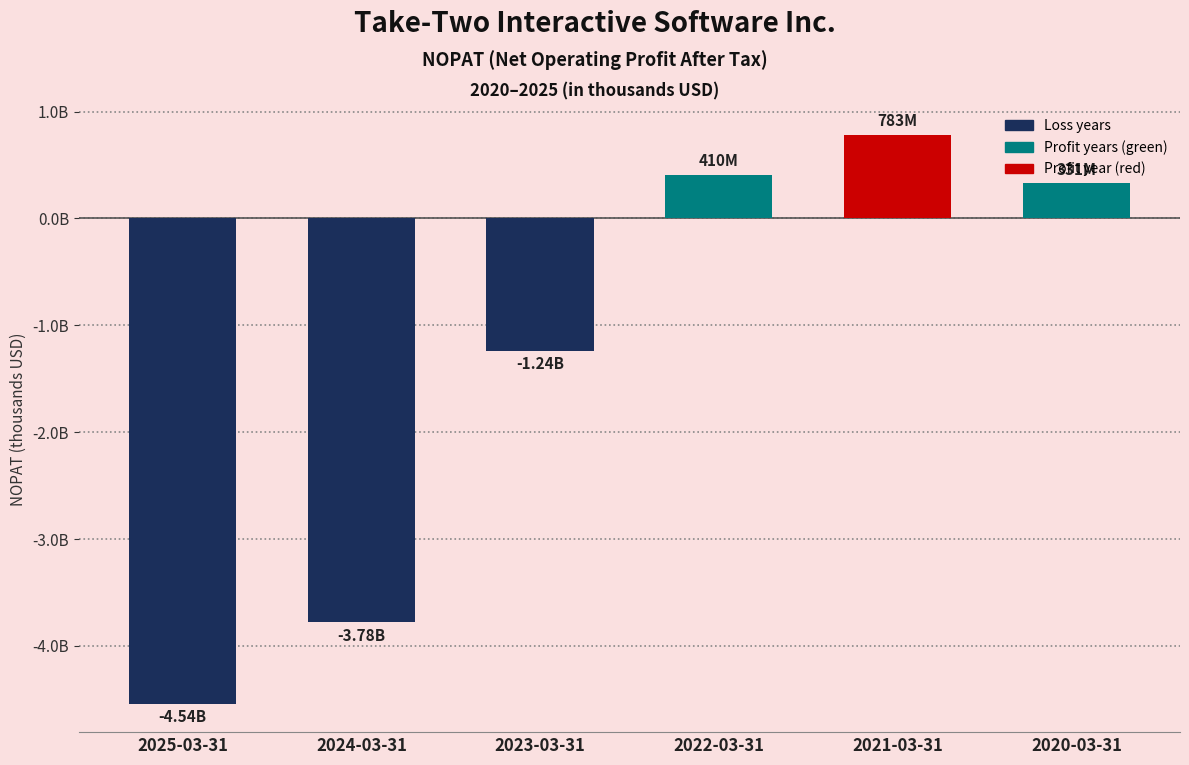

Does the chart contain any negative values?

Yes